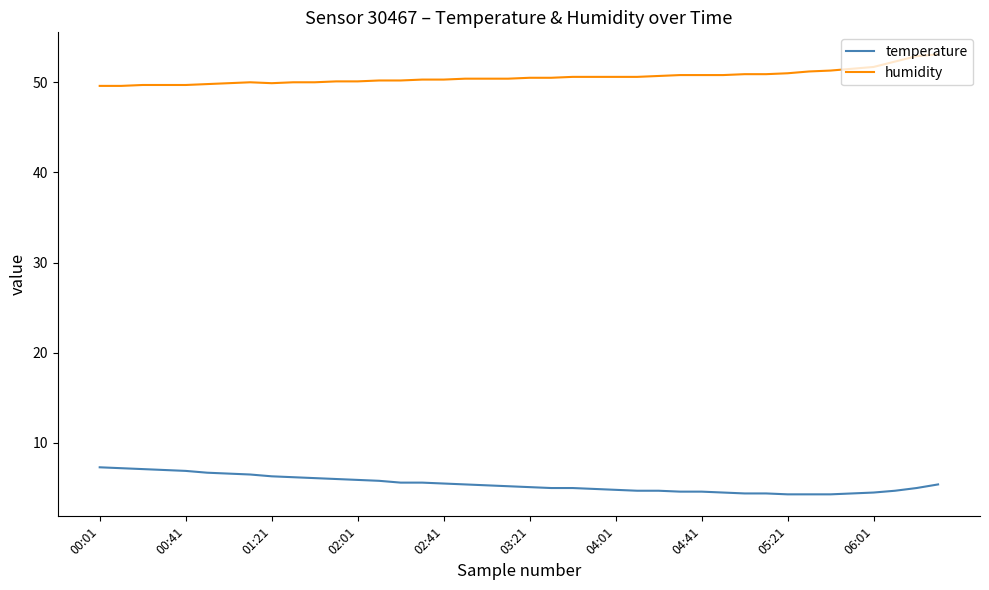

Rank the series by their maximum value, from highest to lowest.

humidity, temperature